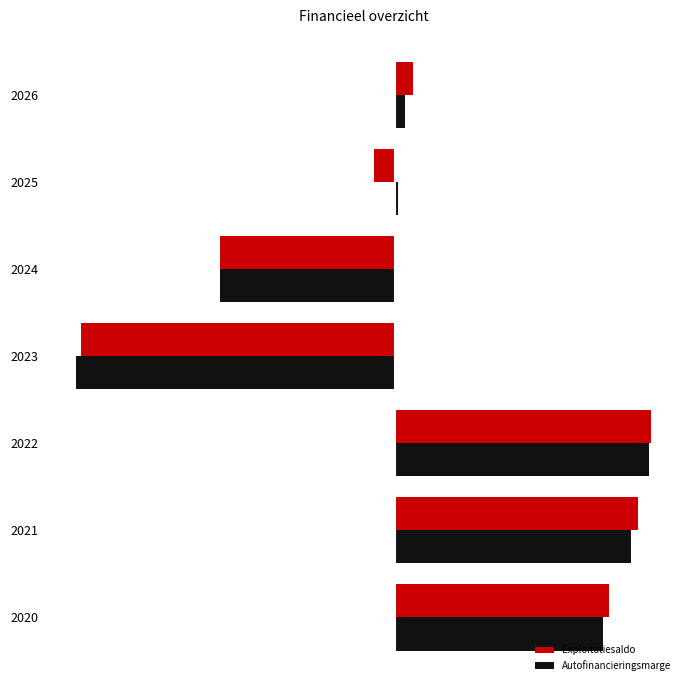

What is the difference between the maximum and minimum values in the Autofinancieringsmarge series?

10674675.4